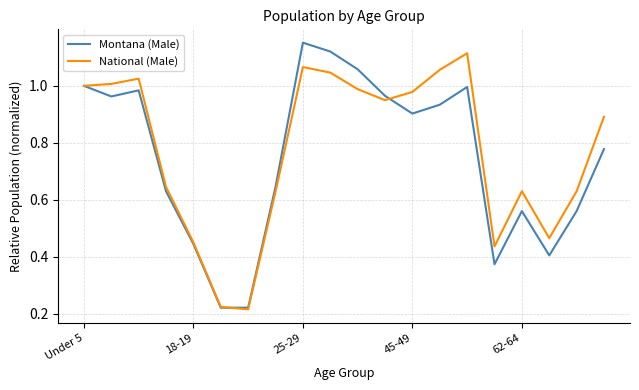

What is the sum of all National (Male) values?

15.4